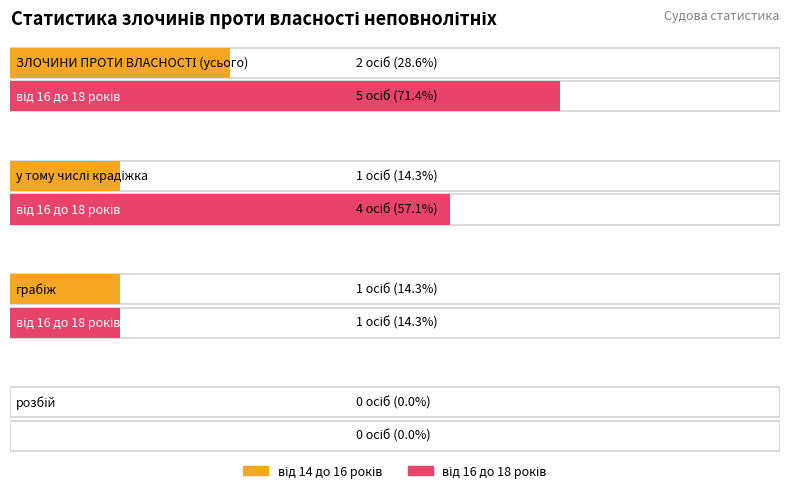

What is the label of the 3rd bar from the right?

у тому числі крадіжка